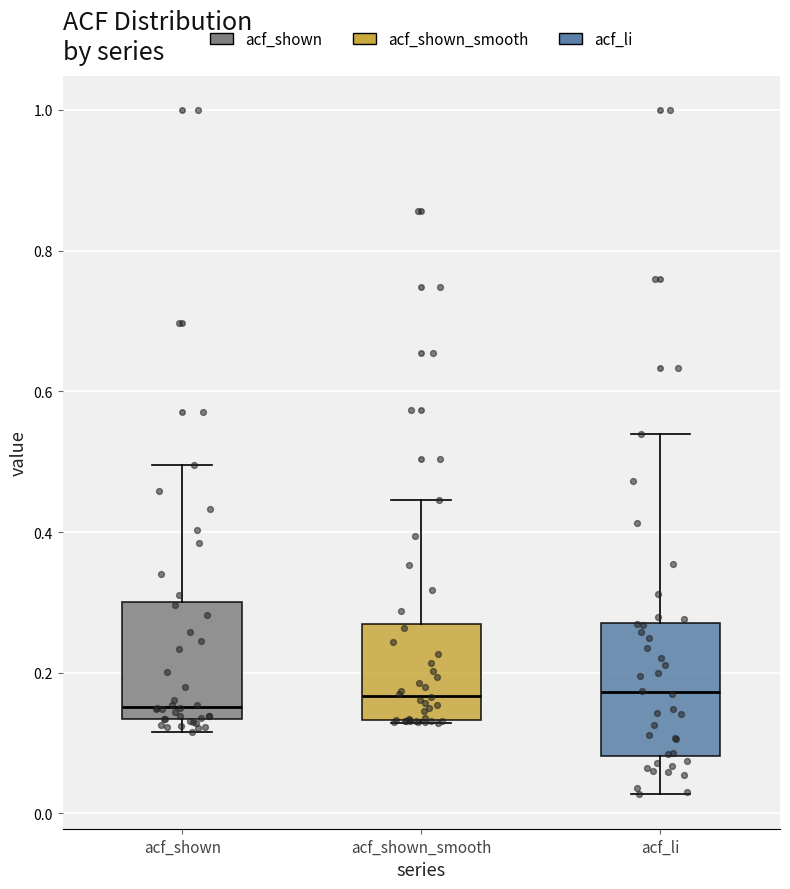

Where does the lower whisker of the box for acf_li end on the y-axis? The values are not printed on the chart, so give them approximately, as read against the axis.

0.02